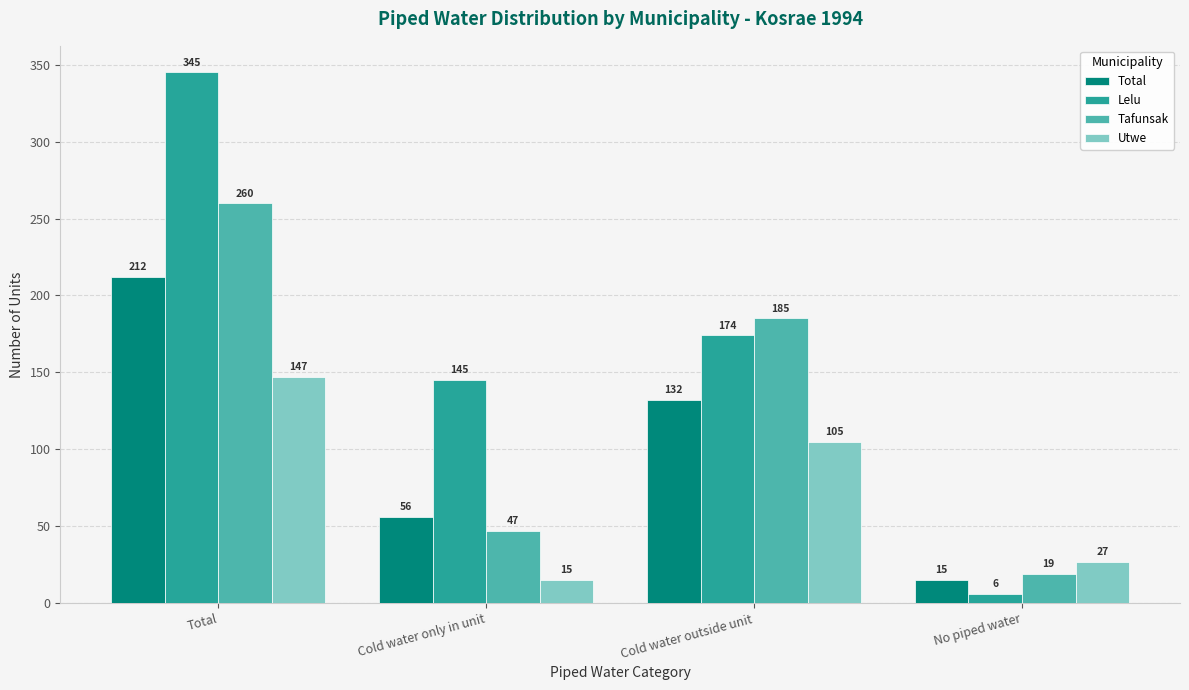

What position from the left is Cold water only in unit?

2